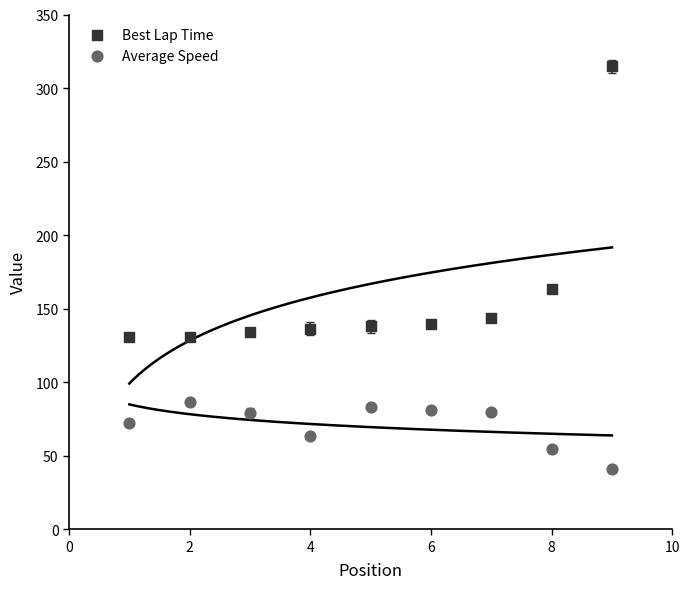

Which series has the largest Y range (max minus min)?

Best Lap Time